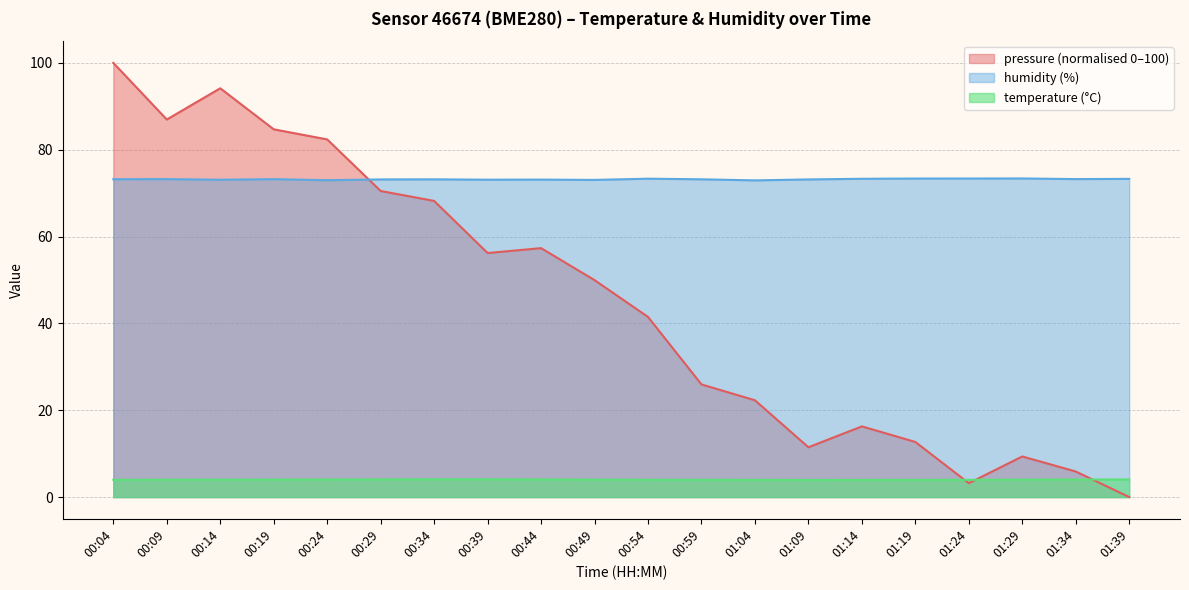

Reading left to right, what are all the values shown in this chart?

pressure: 100.0	87.0	94.2	84.7	82.4	70.5	68.2	56.2	57.3	50.0	41.5	25.9	22.3	11.5	16.3	12.7	3.2	9.4	5.9	0.0
temperature: 4.0	4.0	4.0	4.0	4.0	4.1	4.1	4.1	4.1	4.0	4.0	4.0	4.0	3.9	4.0	4.0	4.0	4.0	4.0	4.1
humidity: 73.2	73.2	73.1	73.2	73.0	73.2	73.2	73.1	73.1	73.0	73.3	73.2	72.9	73.2	73.3	73.4	73.4	73.4	73.2	73.3